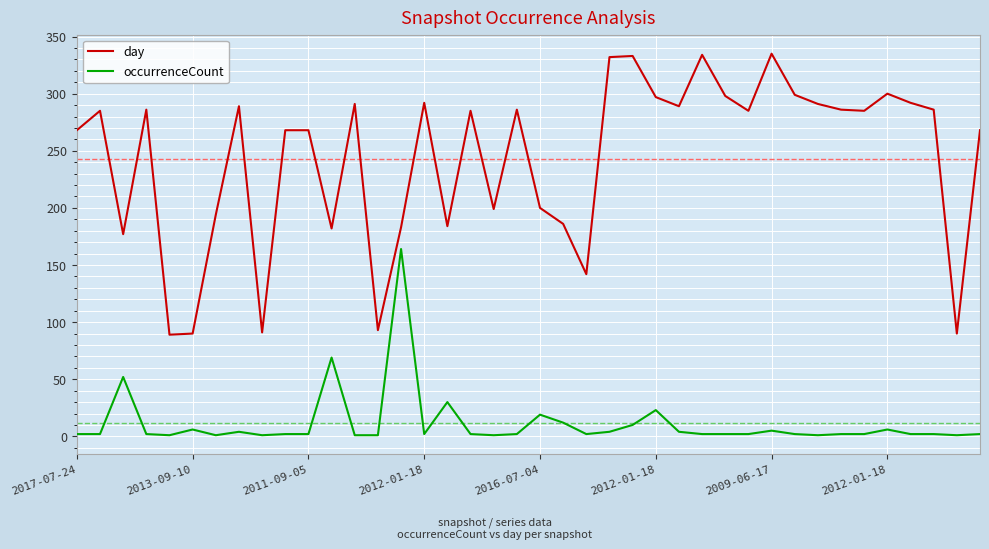

True or false: day and occurrenceCount cross at least once.

False